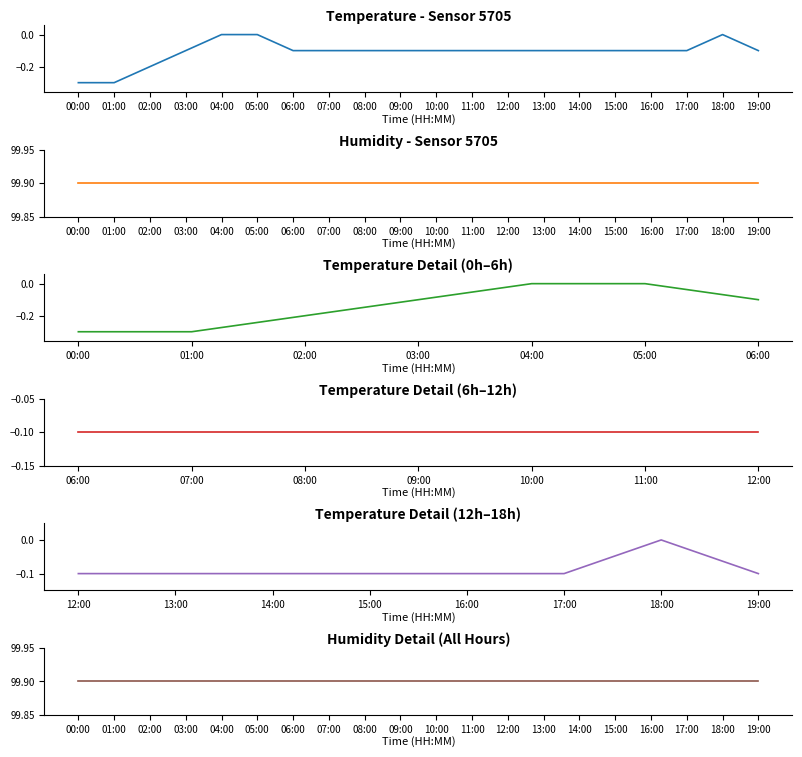

List the labels in order of value, largest first.

04:00, 05:00, 18:00, 03:00, 06:00, 07:00, 08:00, 09:00, 10:00, 11:00, 12:00, 13:00, 14:00, 15:00, 16:00, 17:00, 19:00, 02:00, 00:00, 01:00